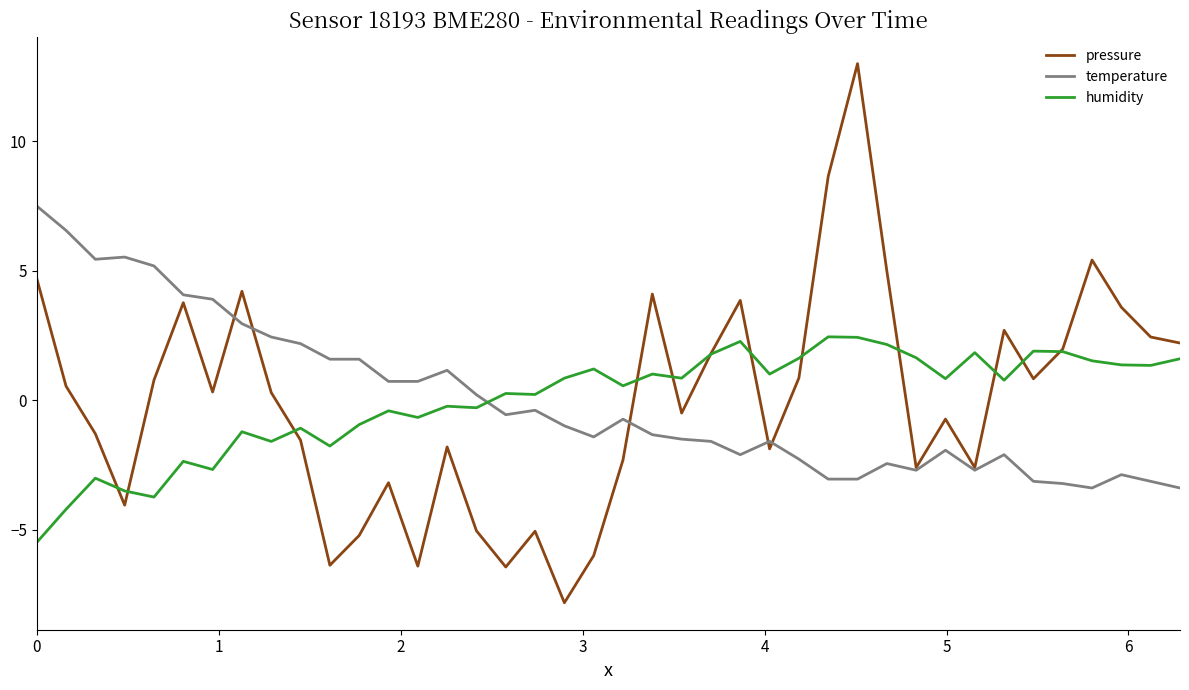

How many positive values does the pressure series have?

21